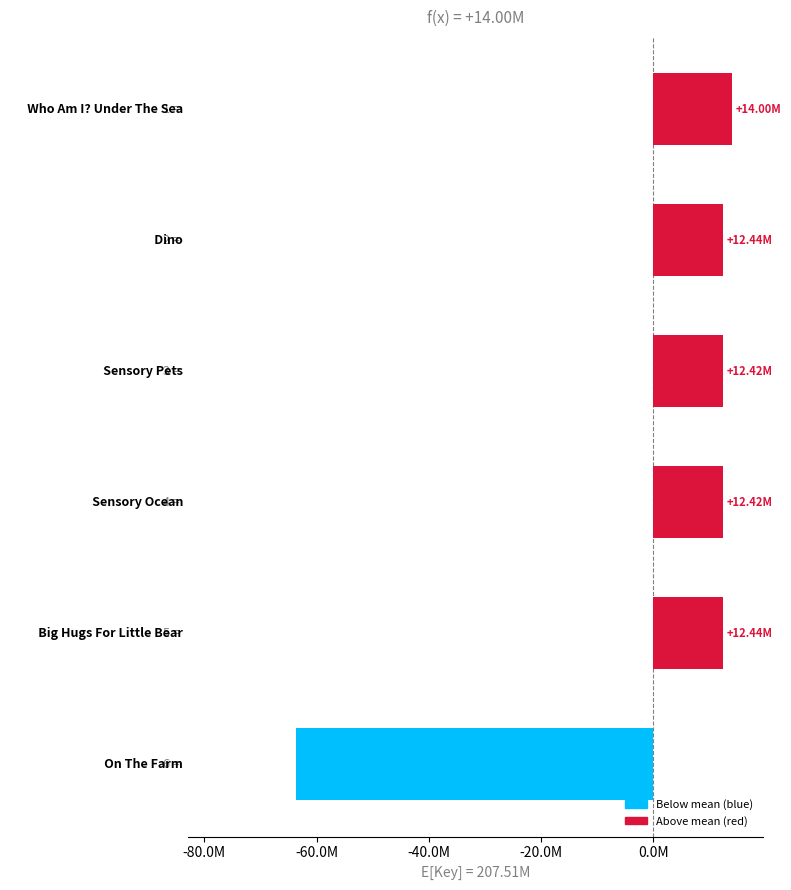

Does the chart contain any negative values?

Yes